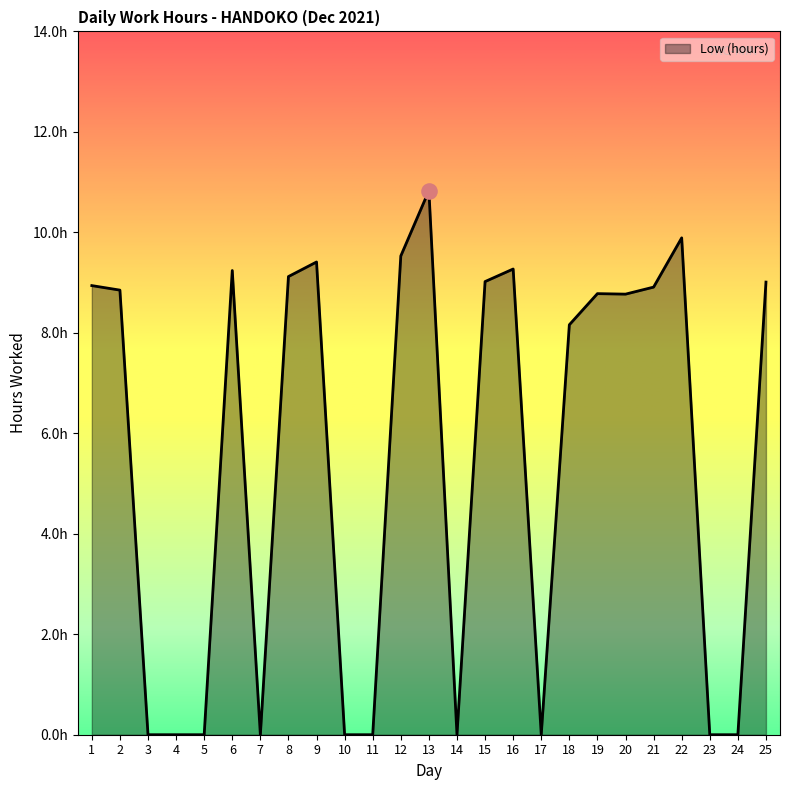

Does the chart have visible grid lines?

No